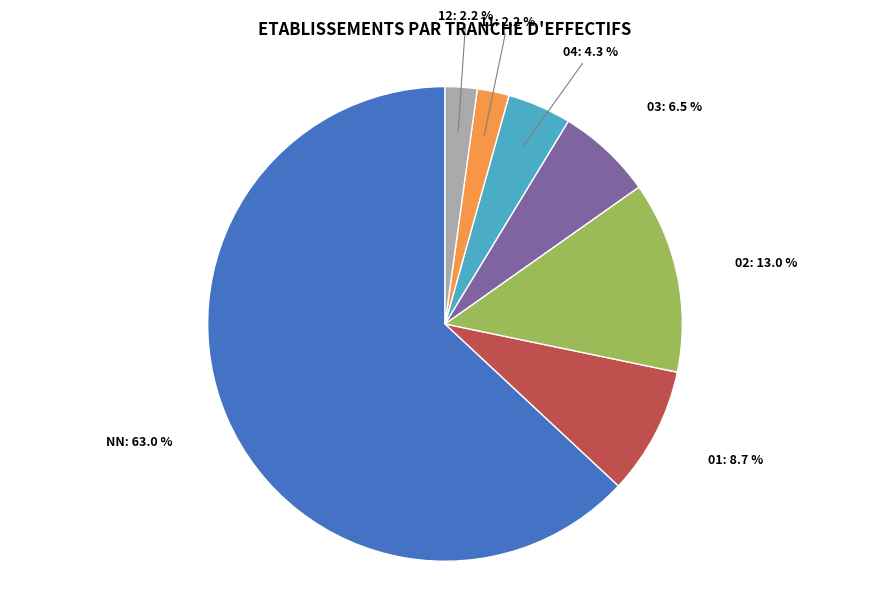

Does any single category account for the majority?

Yes